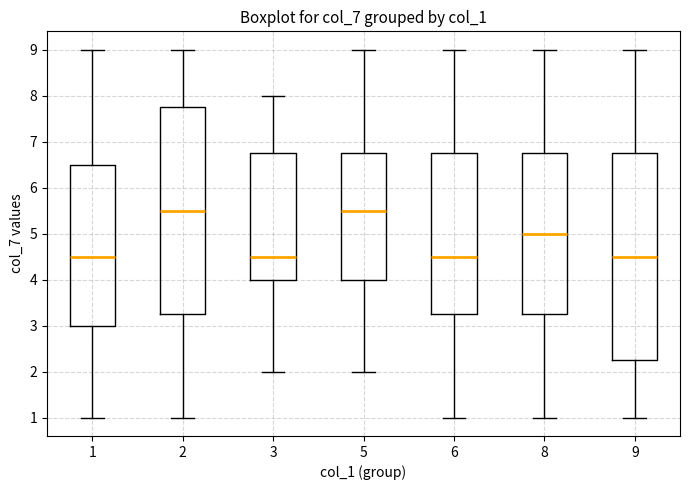

Where does the lower whisker of the box at x = 6 end on the y-axis? The values are not printed on the chart, so give them approximately, as read against the axis.

1.0